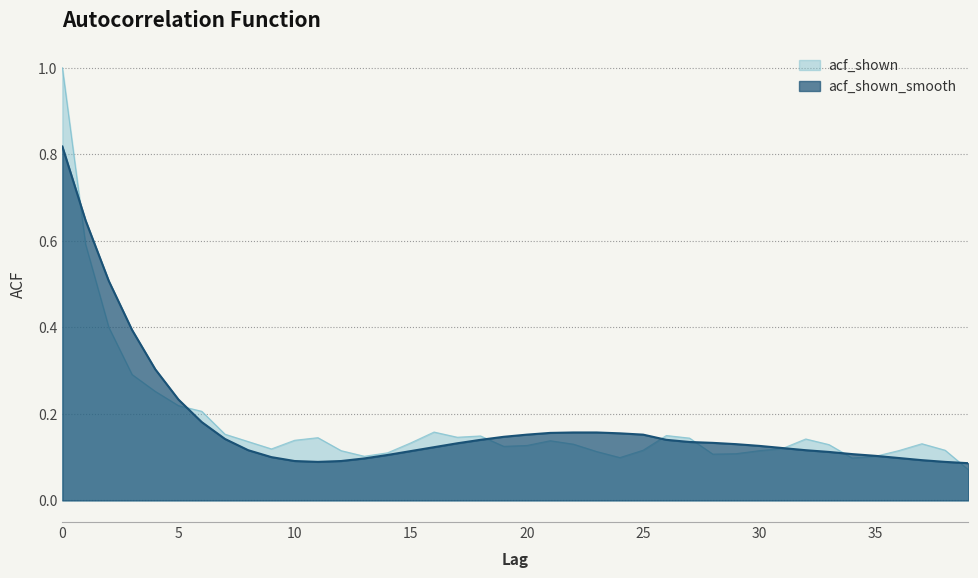

What is the value of the acf_shown point at the 26th from the left?

0.1